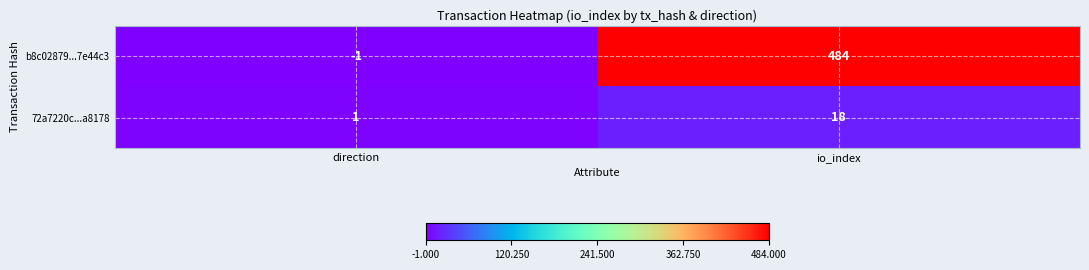

What is the difference between the highest and lowest values at io_index?

466